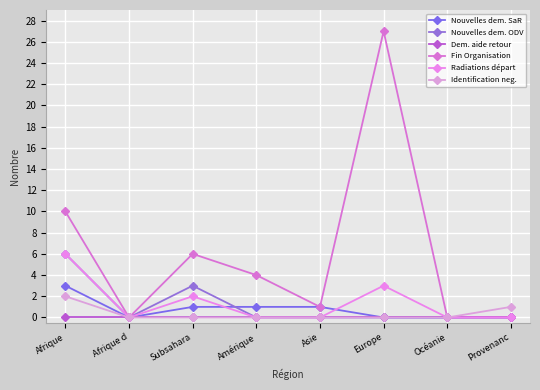

Is it true that Nouvelles dem. SaR equals -2 at Afrique d?

False